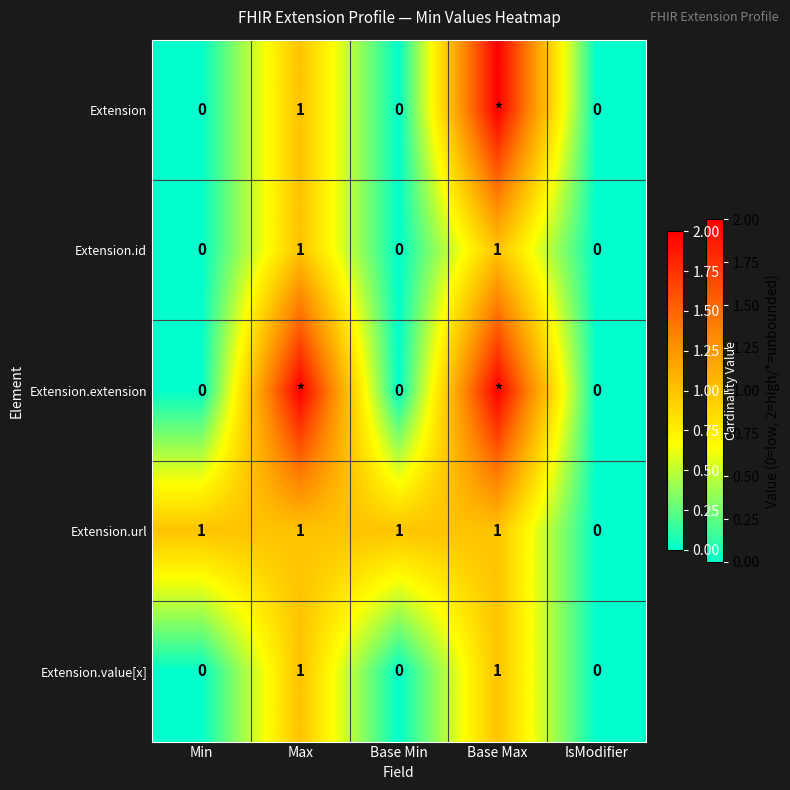

Count the number of data series in this chart.

5